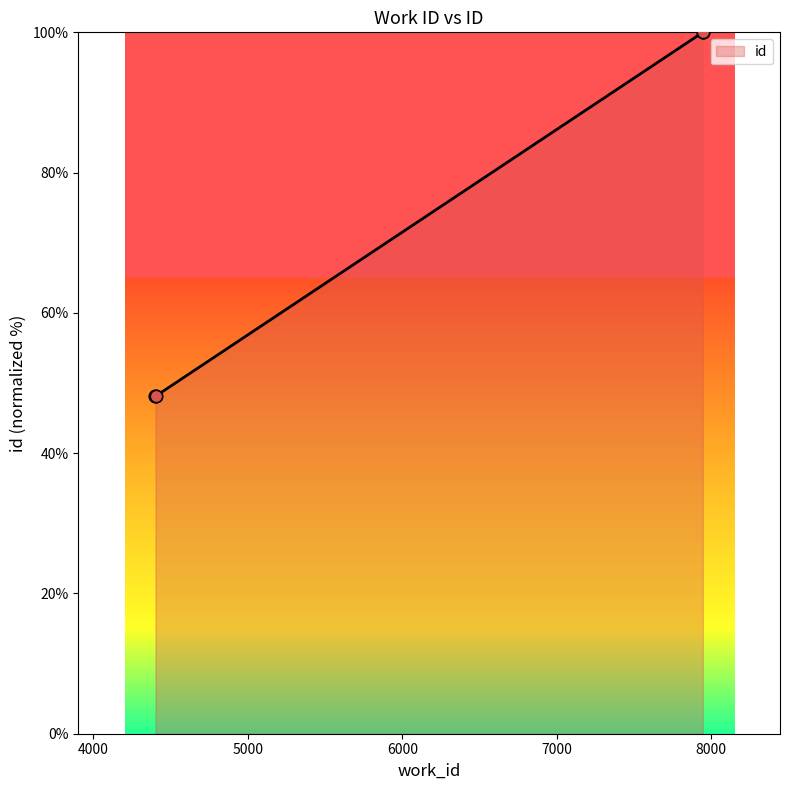

What is the change in value from 4402 to 7946?

+51.9